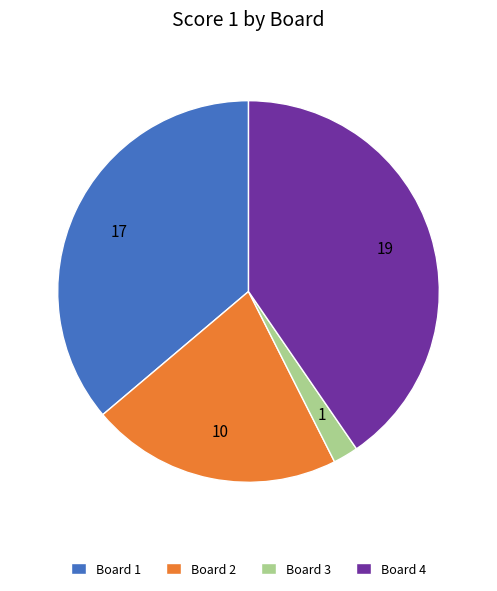

Do Board 1 and Board 2 together represent more than half of the pie?

Yes